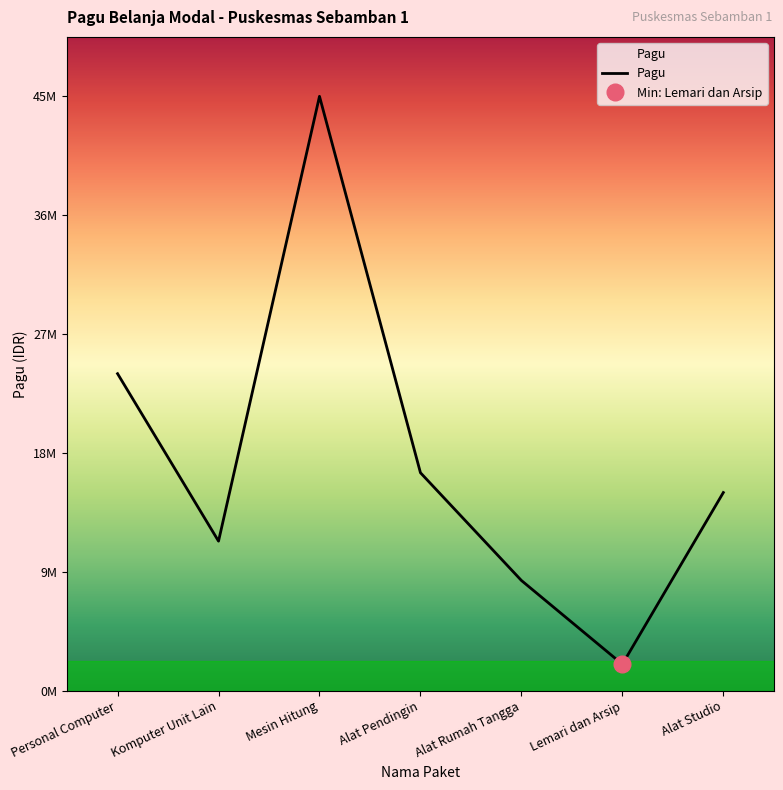

Between Alat Rumah Tangga and Alat Studio, which is larger?

Alat Studio